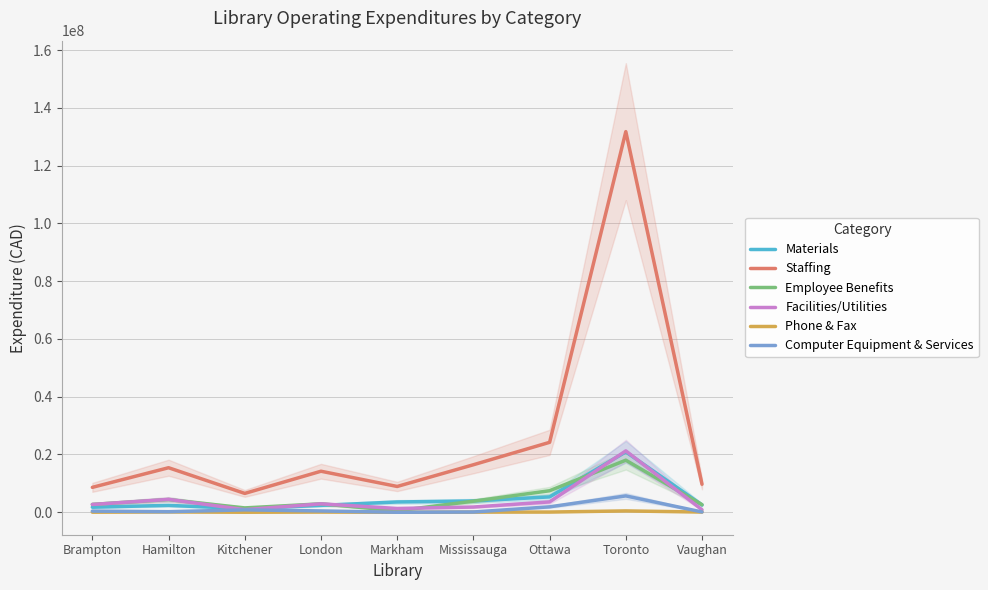

What is the difference between the Computer Equipment & Services values at Vaughan and Kitchener?

727046